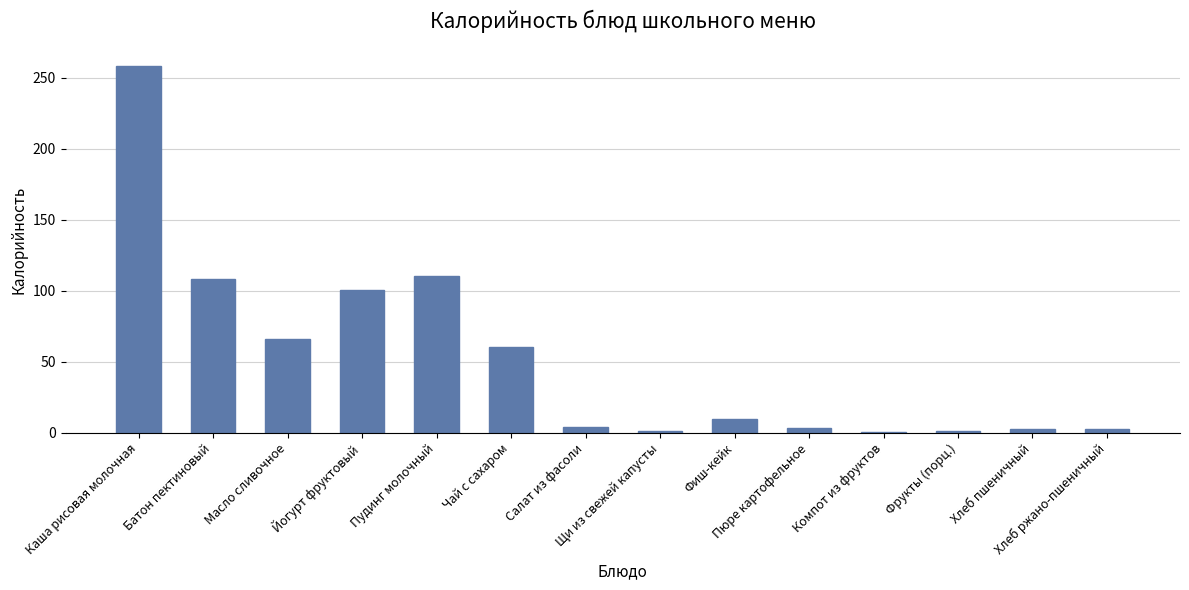

What is the greatest value displayed?

258.1